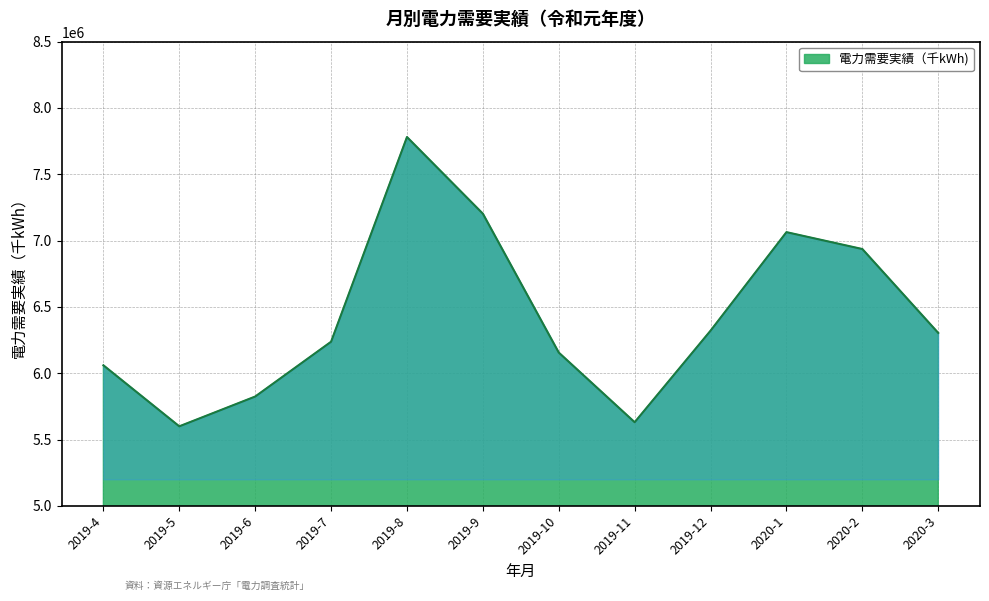

At which label is the value closest to 6690217?

2020-2